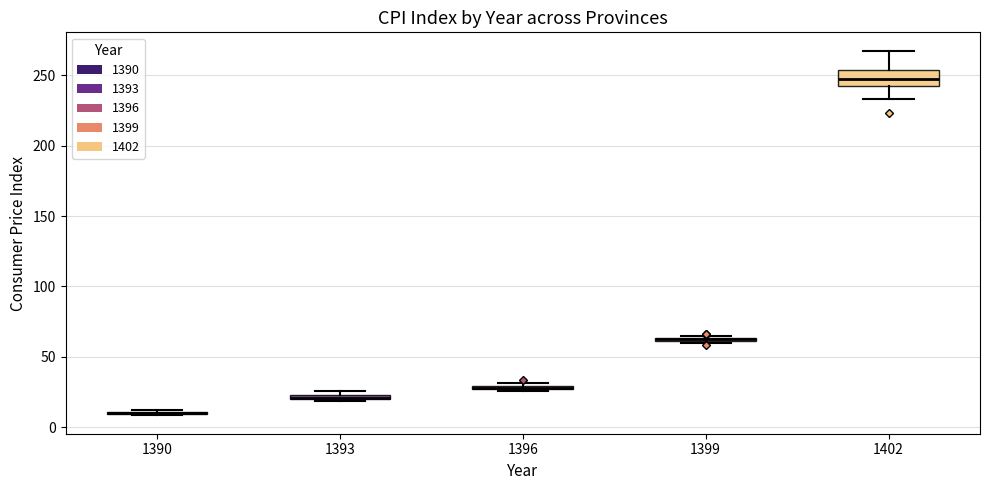

Where is the lower edge of the box at x = 1402 on the y-axis? The values are not printed on the chart, so give them approximately, as read against the axis.

245